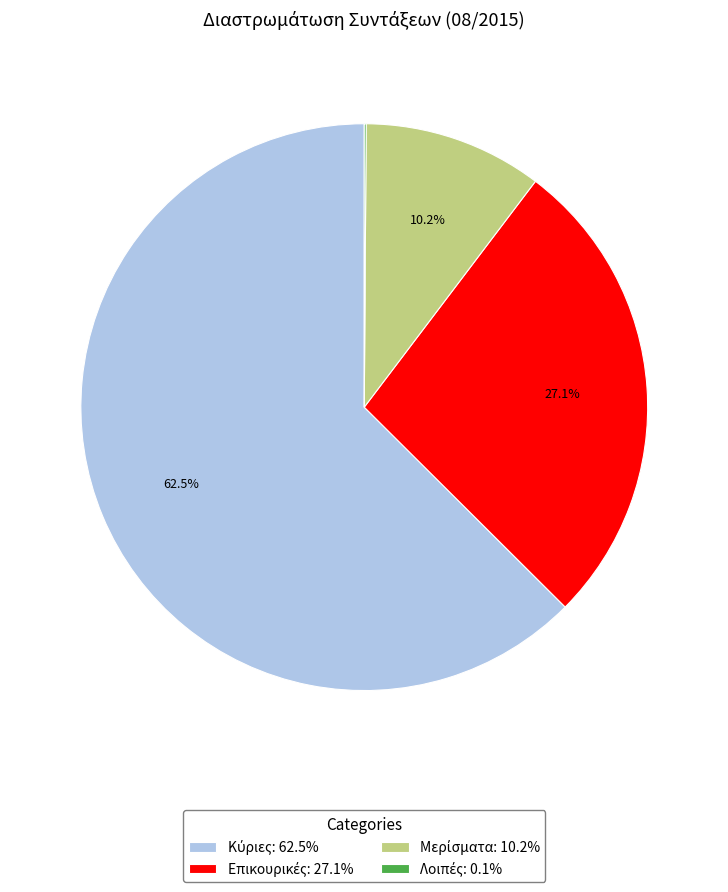

Is there any slice that represents more than half of the pie?

Yes